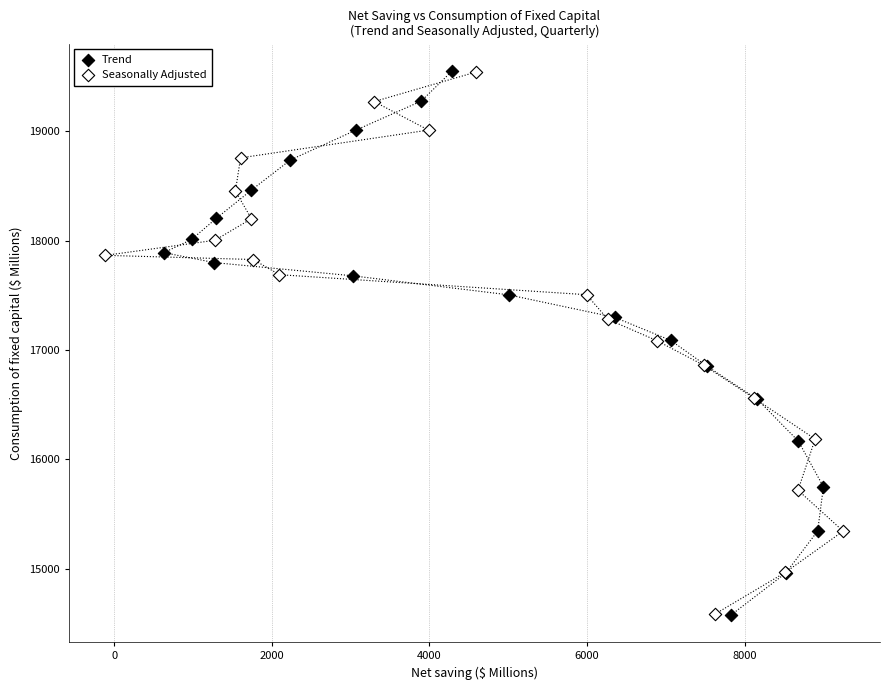

Which series has the largest Y range (max minus min)?

Trend